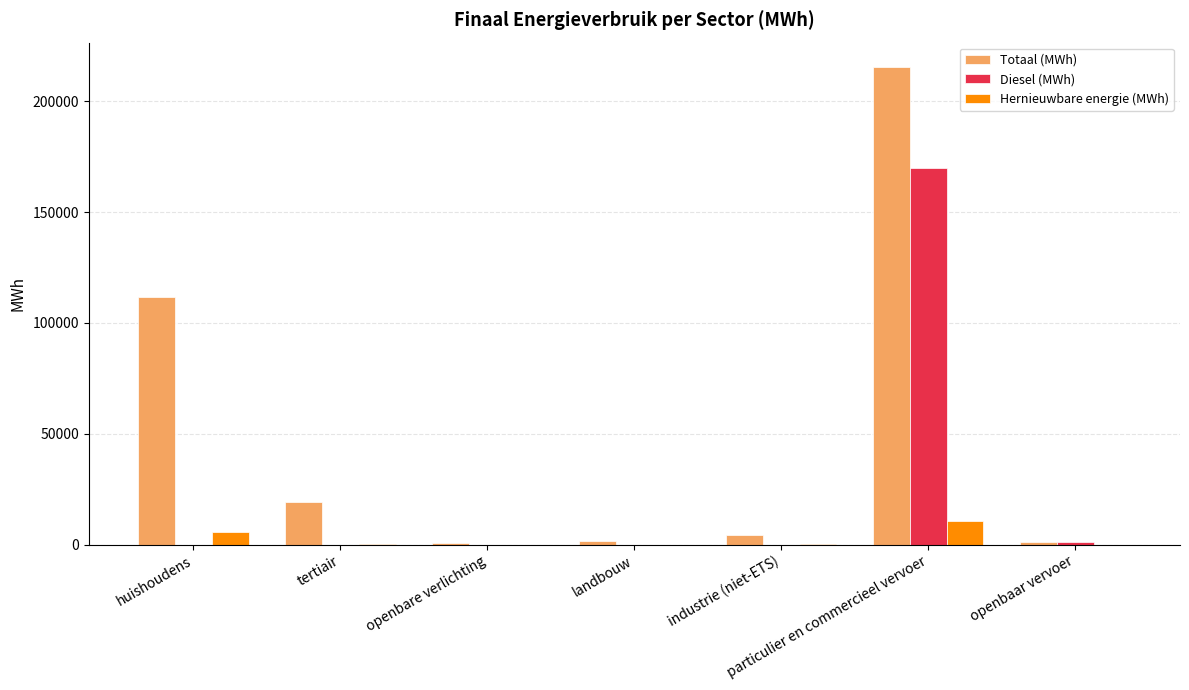

Does the chart contain stacked bars?

No